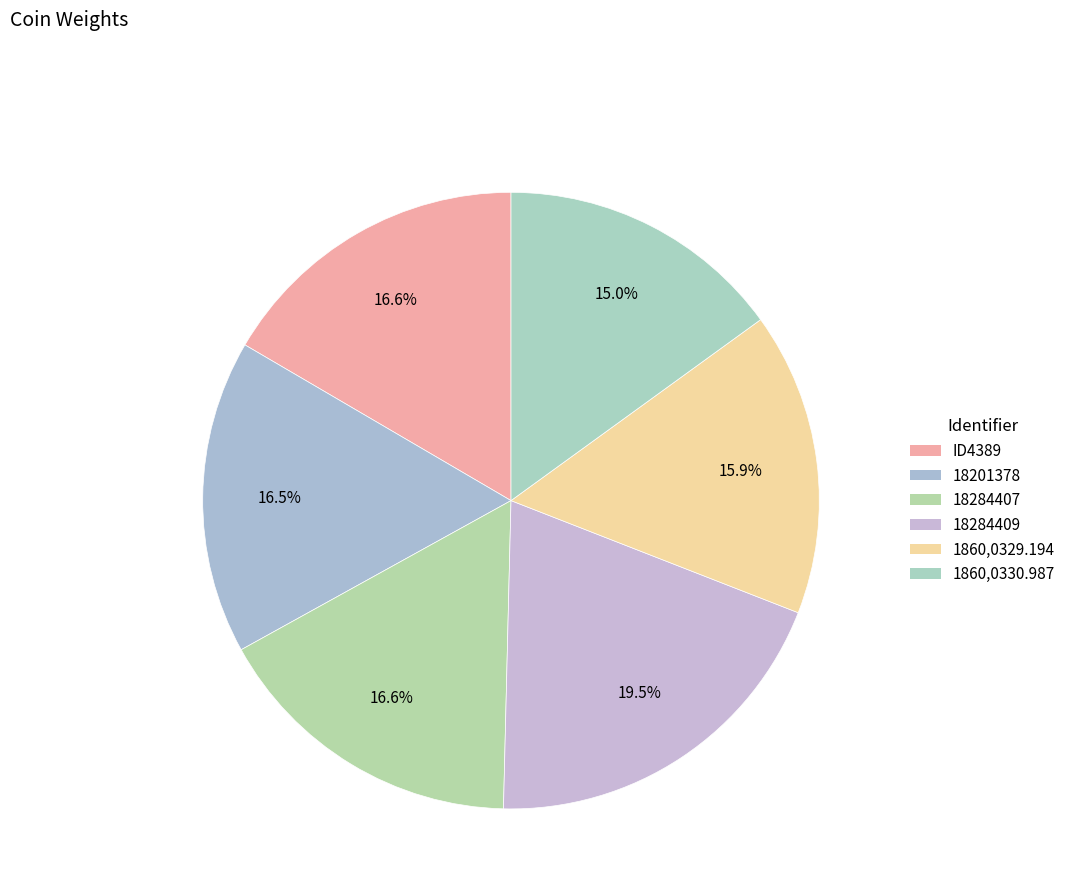

What is the ratio of the value at ID4389 to the value at 1860,0330.987?

1.1